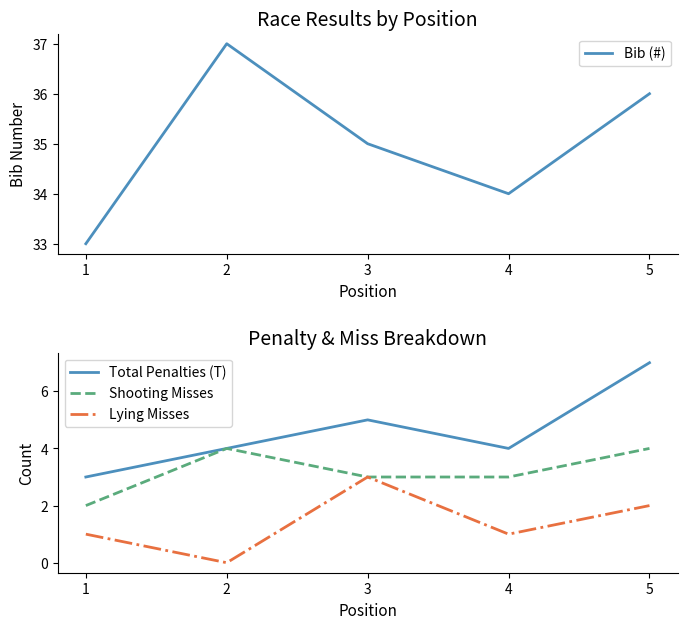

How many data points does each series have?

5